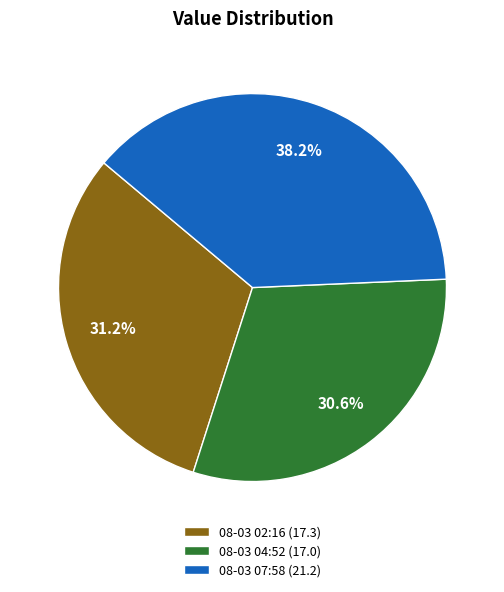

Which category has the biggest portion of the pie?

08-03 07:58 (21.2)